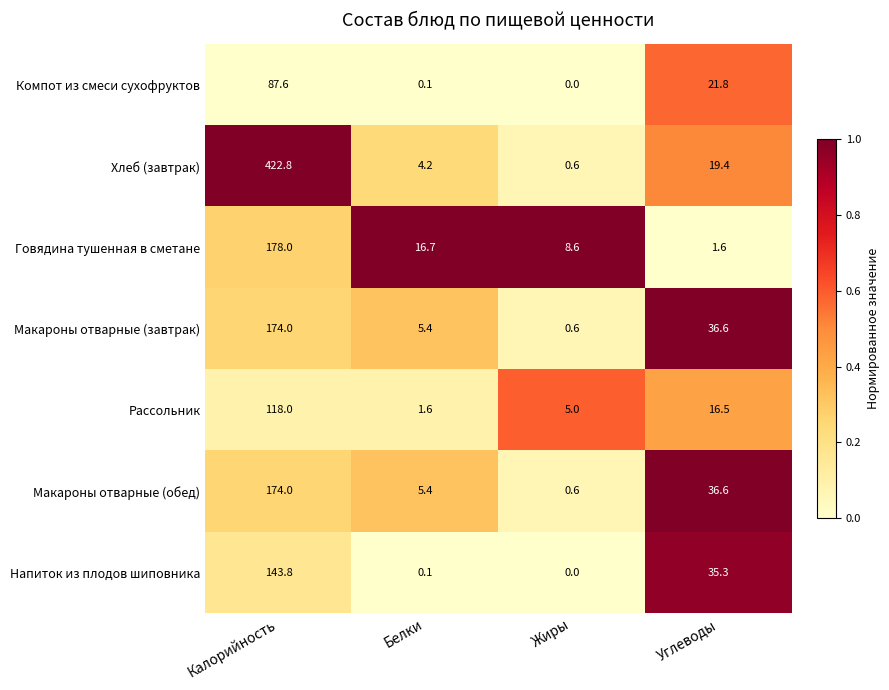

Is the value of Напиток из плодов шиповника at Углеводы greater than the value of Макароны отварные (завтрак) at Жиры?

Yes